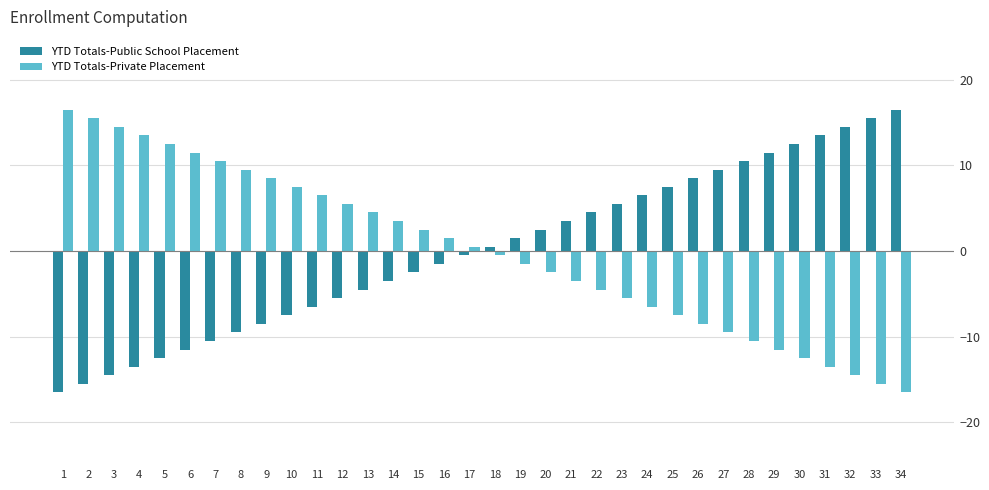

The YTD Totals-Private Placement series shows -7.5 at 31. True or false?

False